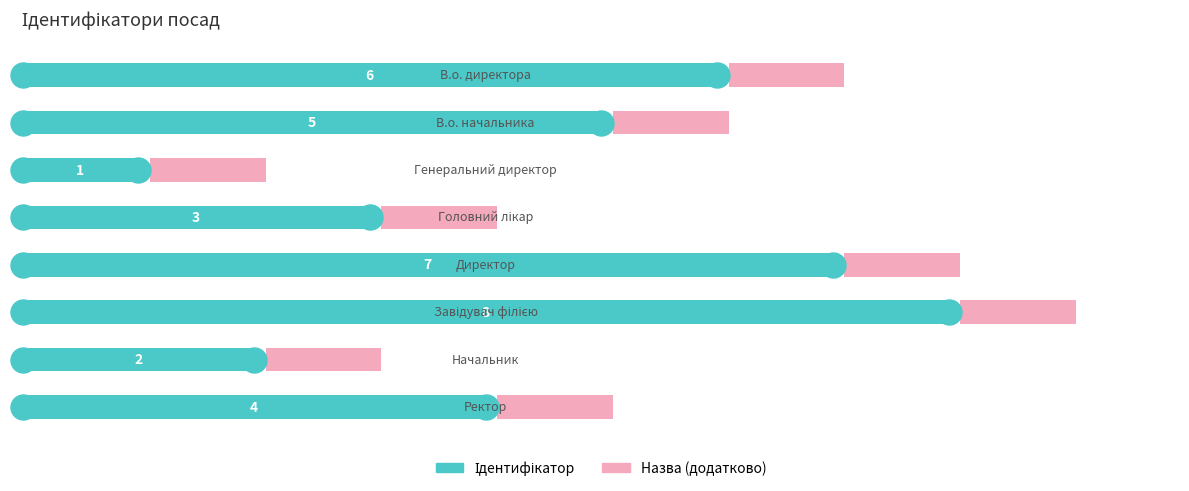

Rank the series by their average value, from highest to lowest.

Ідентифікатор, Назва (додатково)